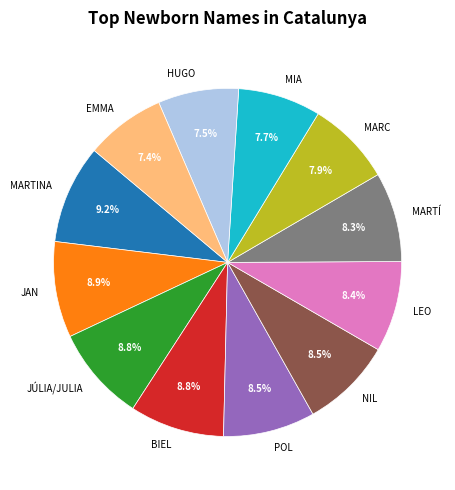

To the nearest percent, what is the difference between the largest and smallest slice percentages?

2%